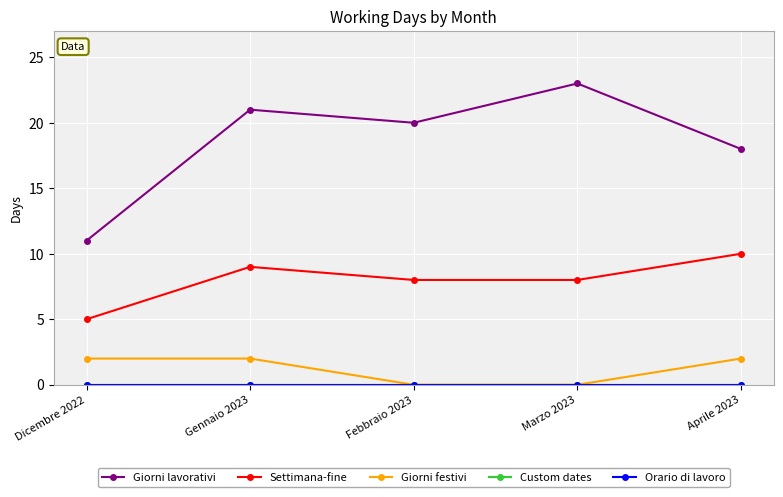

Which series changed the most between Dicembre 2022 and Aprile 2023?

Giorni lavorativi